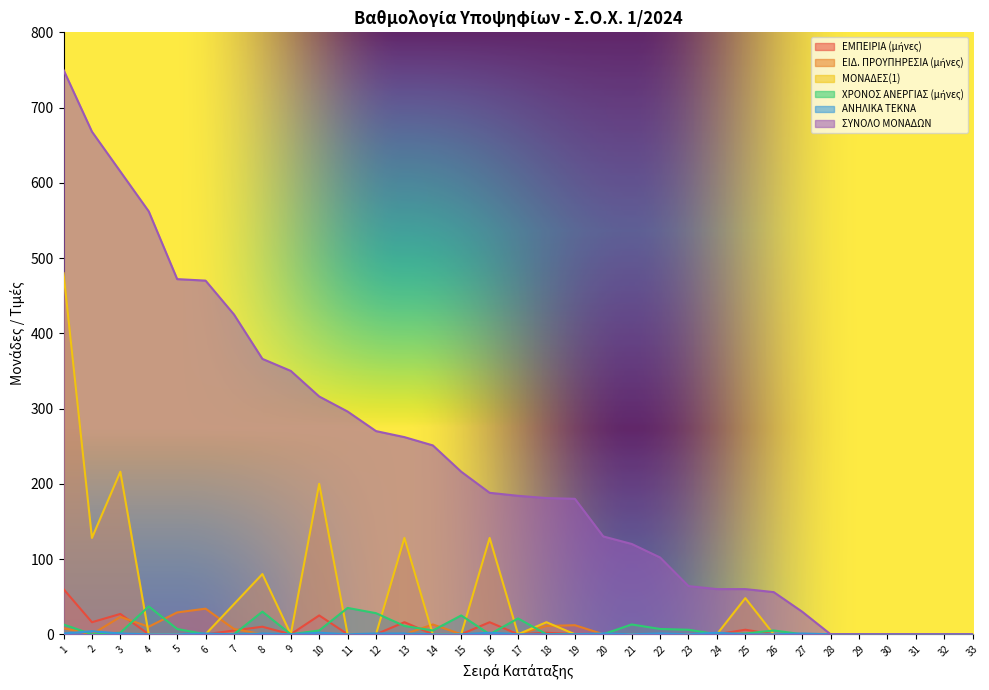

What are all the series names shown in the legend?

ΕΜΠΕΙΡΙΑ (μήνες), ΕΙΔ. ΠΡΟΥΠΗΡΕΣΙΑ (μήνες), ΜΟΝΑΔΕΣ(1), ΧΡΟΝΟΣ ΑΝΕΡΓΙΑΣ (μήνες), ΑΝΗΛΙΚΑ ΤΕΚΝΑ, ΣΥΝΟΛΟ ΜΟΝΑΔΩΝ